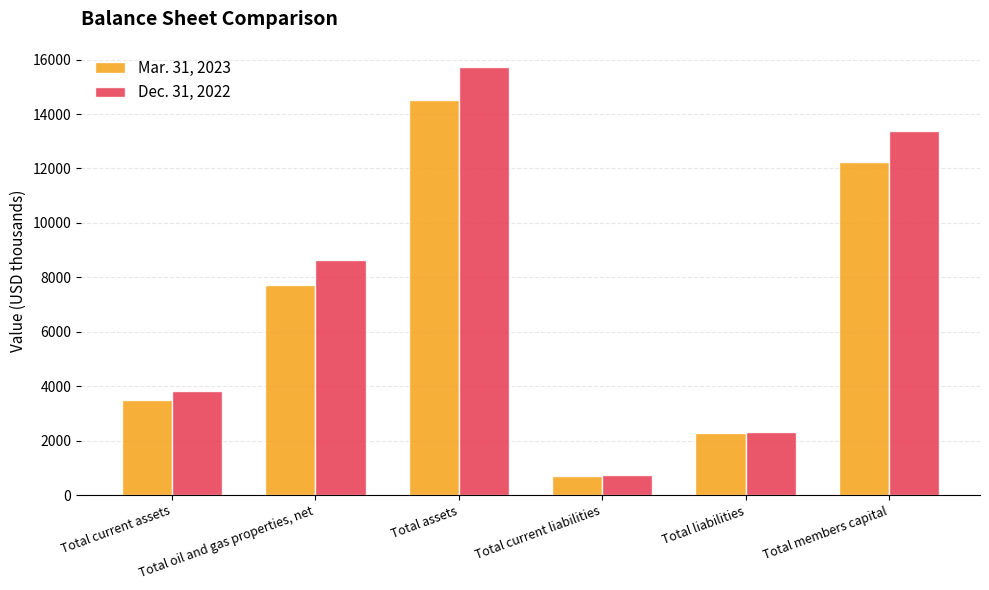

The Mar. 31, 2023 series shows 3204 at Total liabilities. True or false?

False